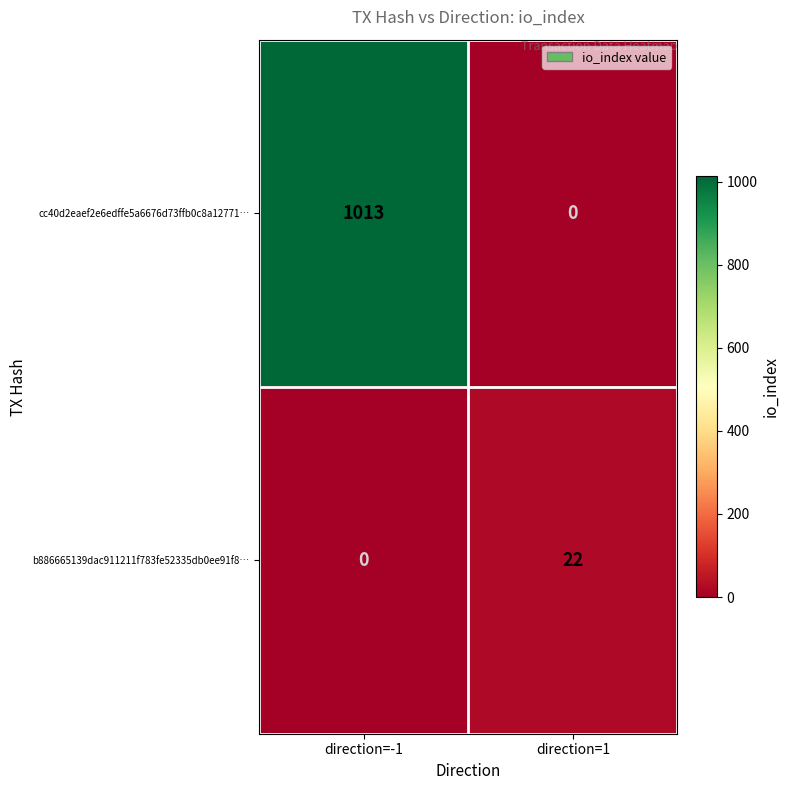

What is the total value across all series at direction=1?

22